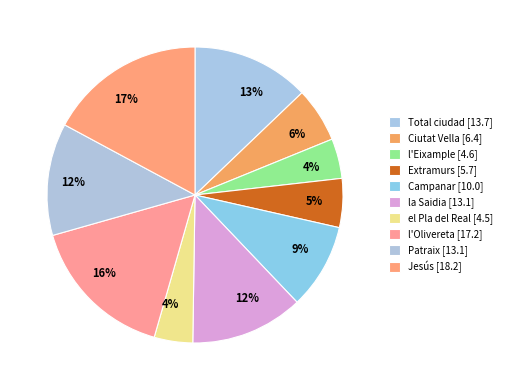

Is it true that Campanar is 1% of the pie?

False